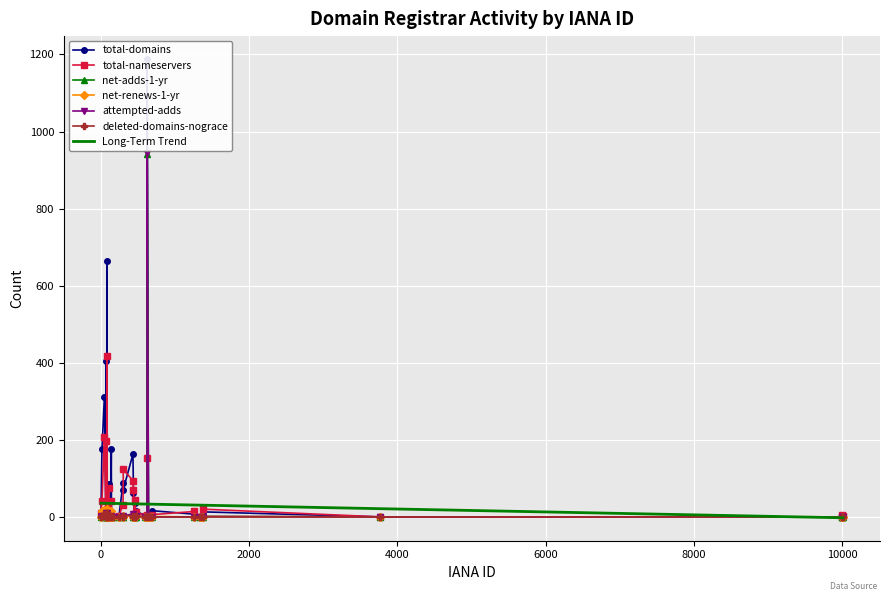

The value of net-renews-1-yr at 625 is 1. True or false?

False